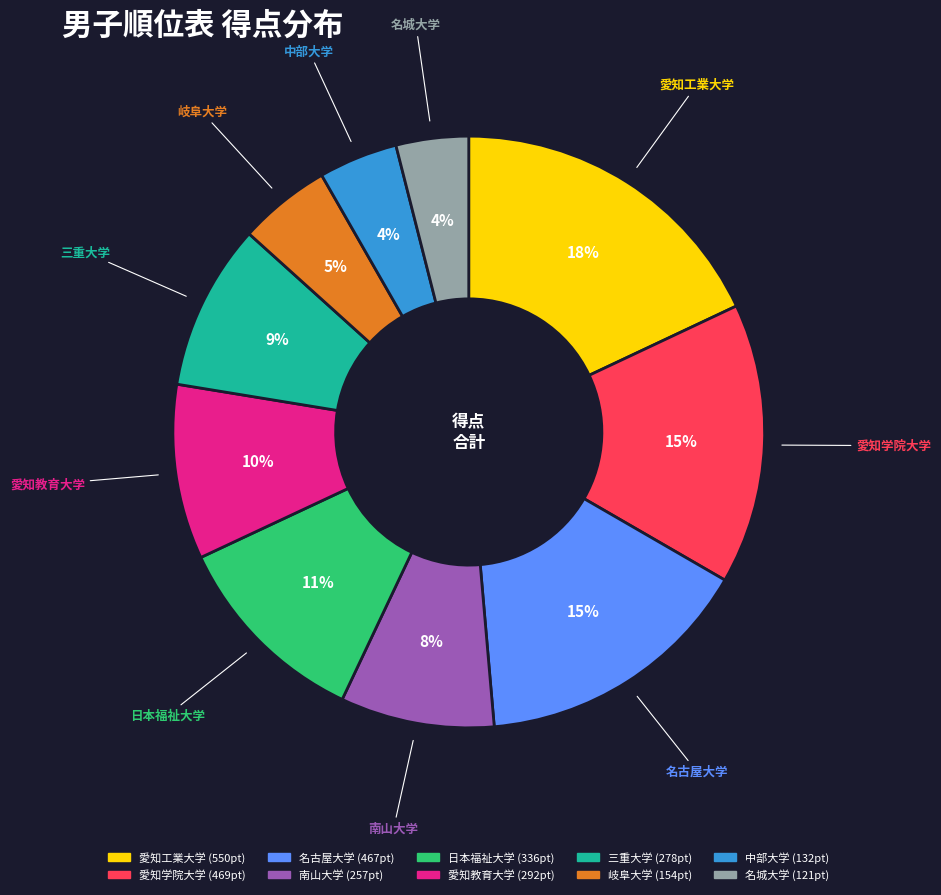

Combined, do 名城大学 and 中部大学 account for over 50%?

No